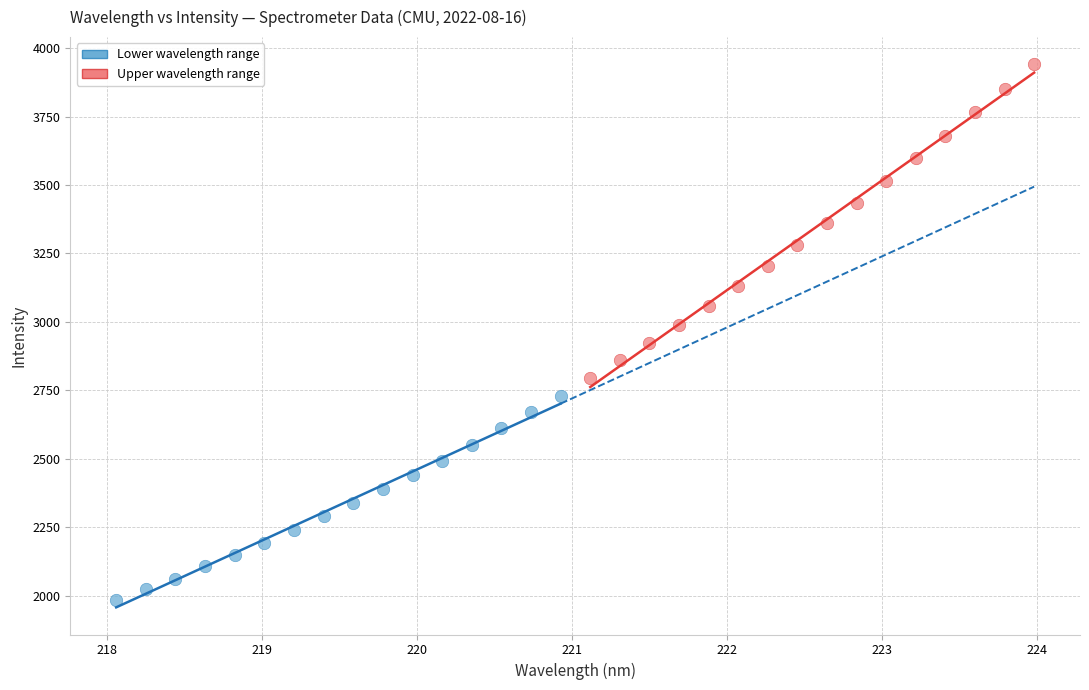

Which series has the widest spread of Y values?

Upper wavelength range